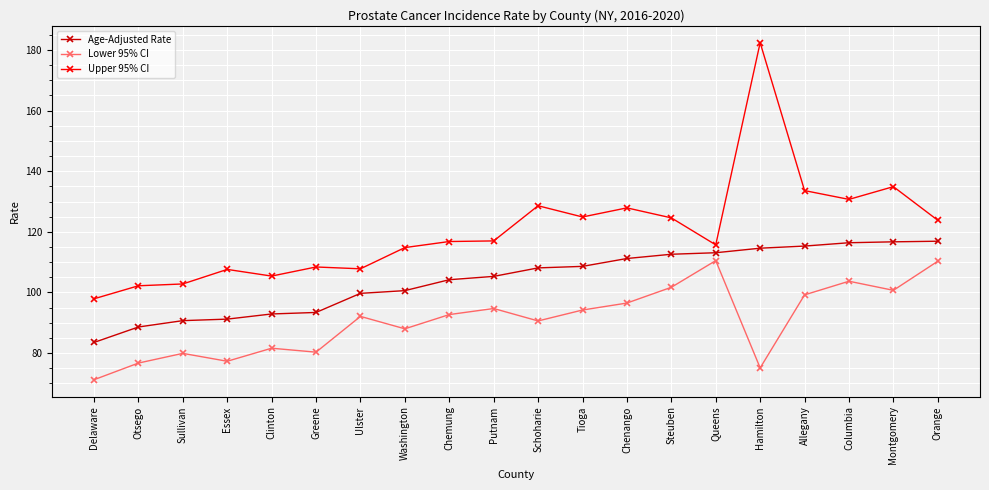

What are all the series names shown in the legend?

Age-Adjusted Rate, Lower 95% CI, Upper 95% CI